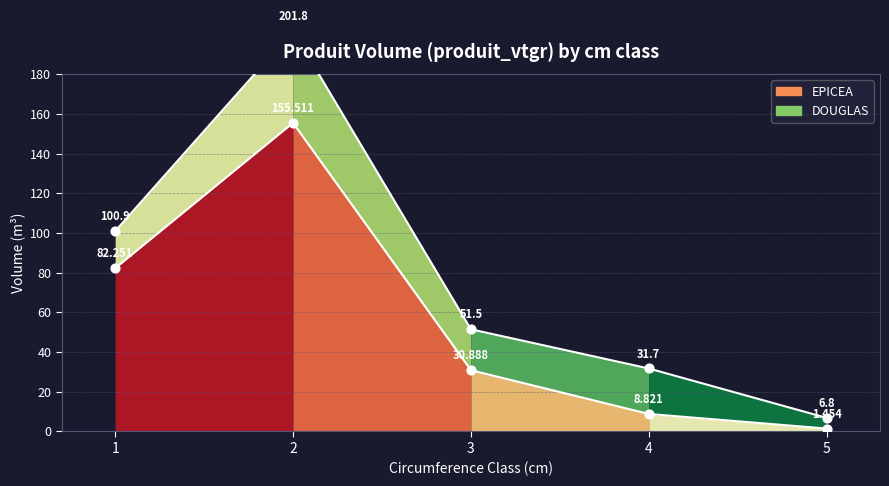

What is the ratio of the value at 1 to the value at 2?

0.5